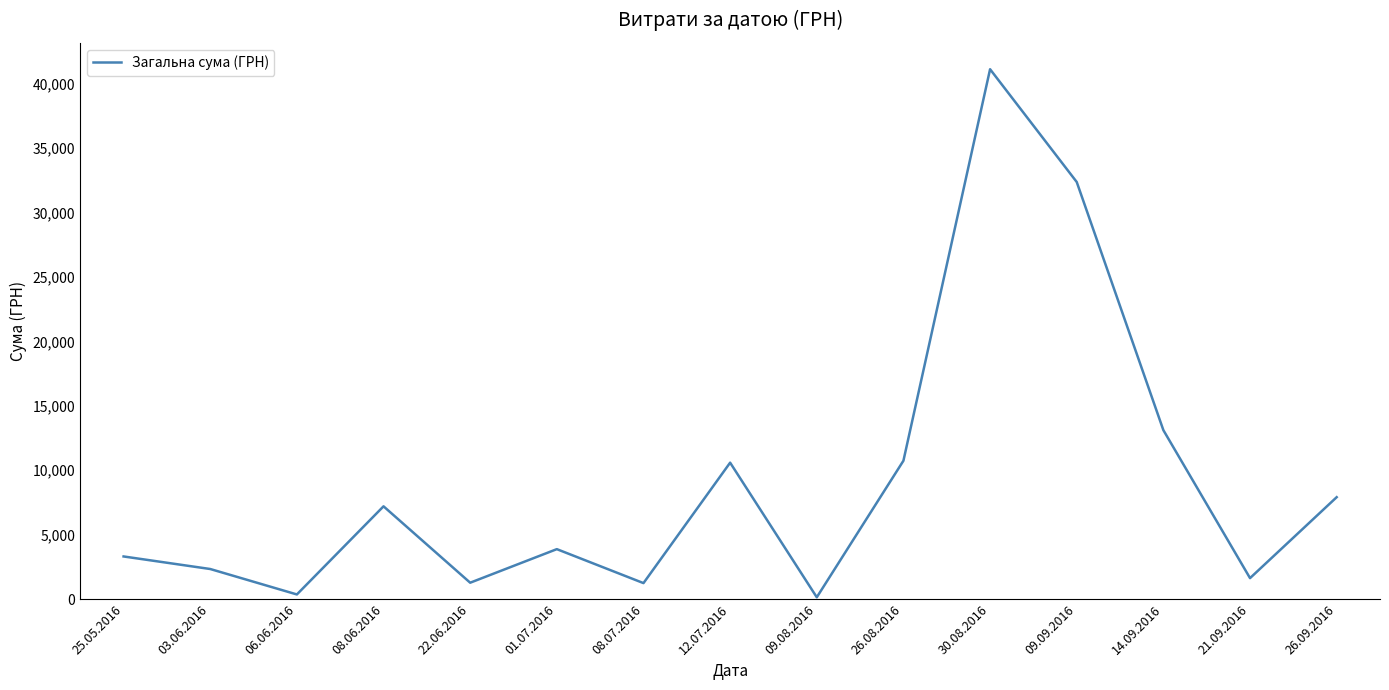

What is the difference between the maximum and minimum values?

40986.0